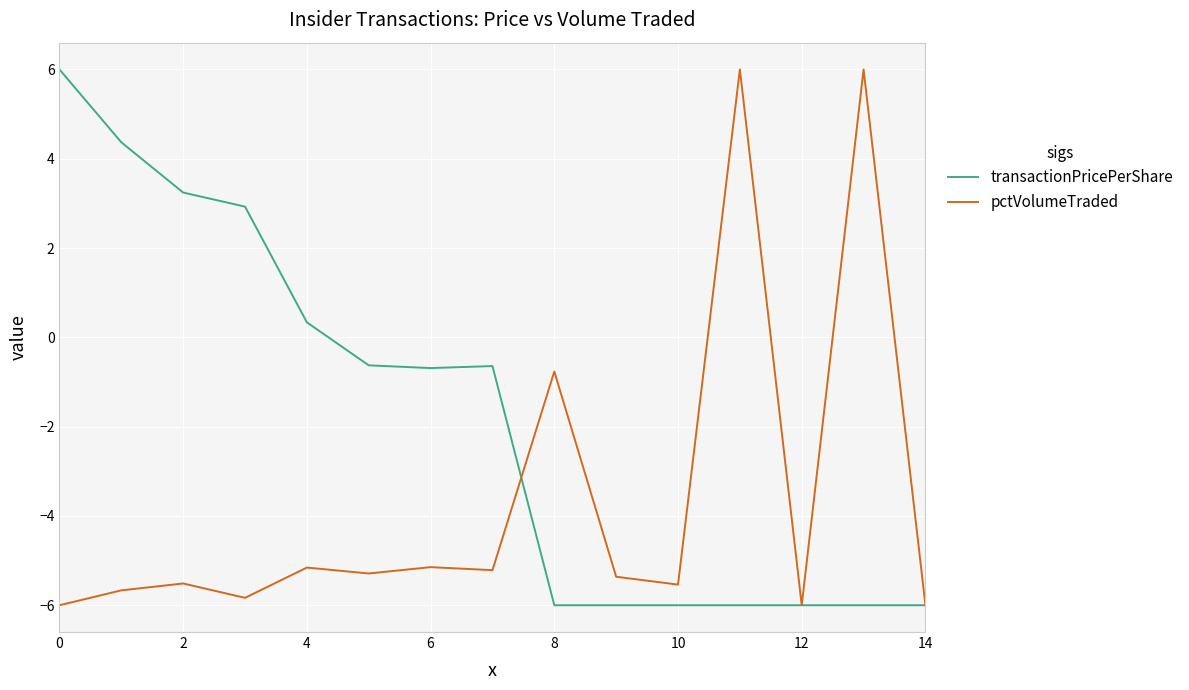

What is the average value of the pctVolumeTraded series?

-3.7